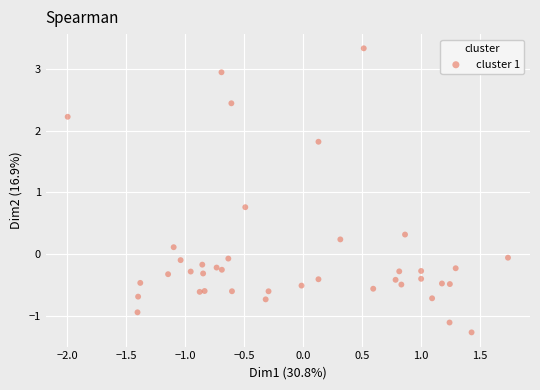

What is the range of Y values (max minus min)?

4.6